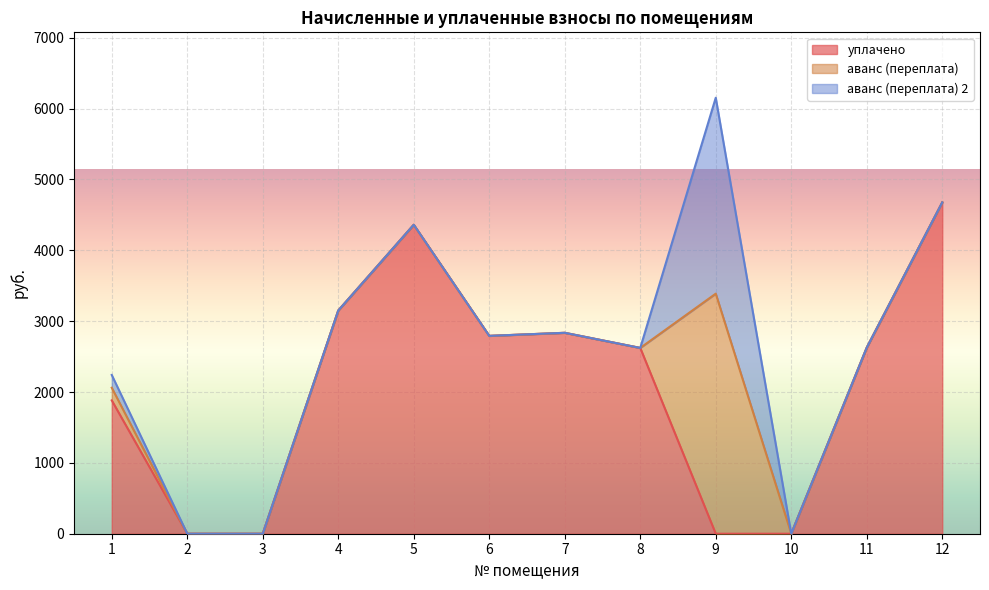

Where is уплачено nearest to the value 2338?

8